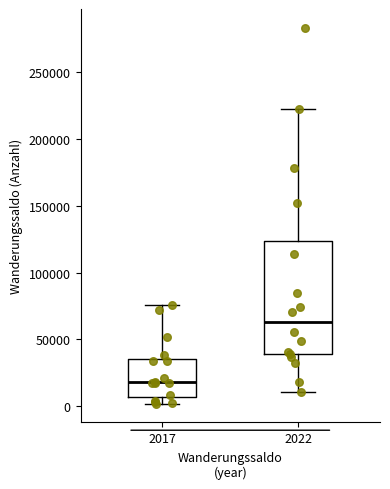

Reading left to right, read every box against the y-axis: the position of its median line, the range the box covers, and the ends of its whiskers. The values are not printed on the chart, so give them approximately, as read against the axis.

2017: median 20000, box 5000 to 35000, whiskers 0 to 75000
2022: median 65000, box 40000 to 125000, whiskers 10000 to 225000